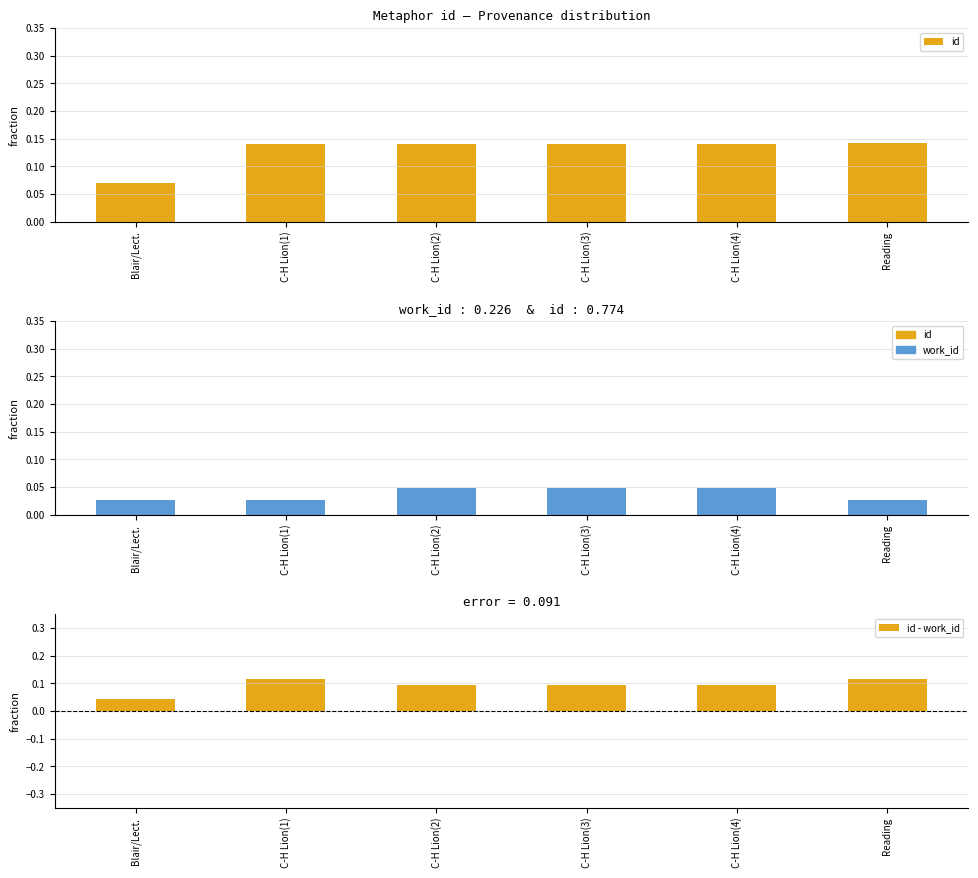

What are all the series names shown in the legend?

id, work_id, id - work_id